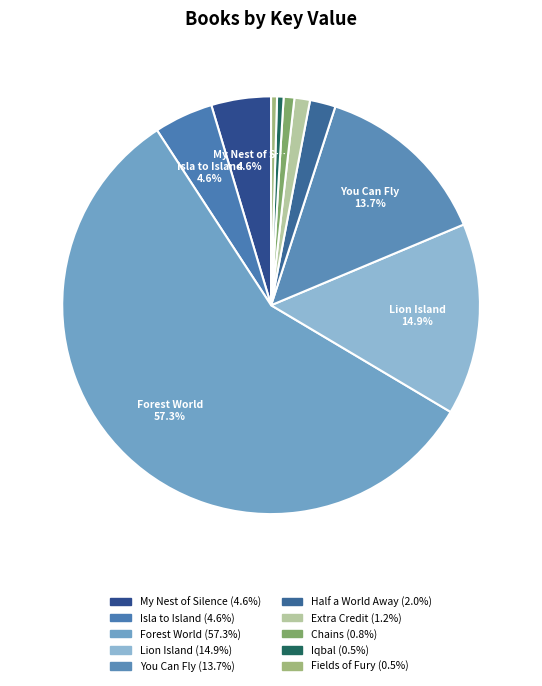

Count the number of slices in the pie.

10